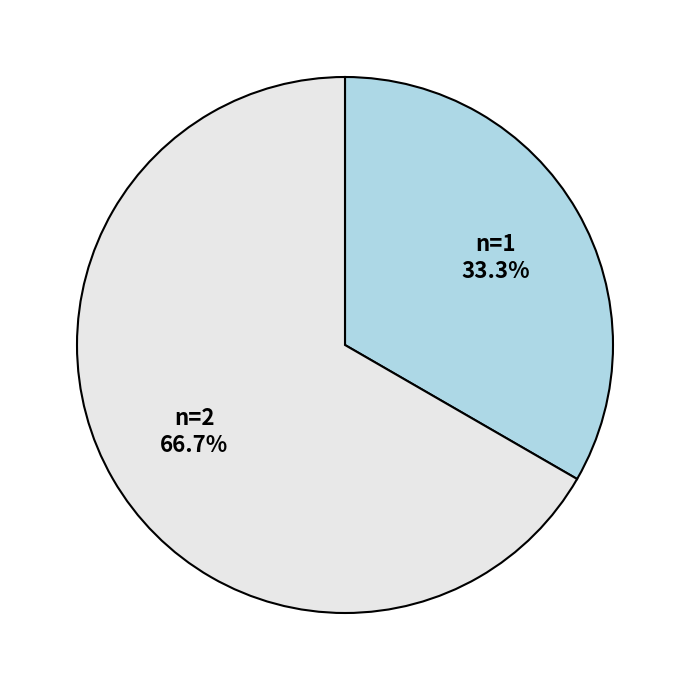

How many segments does this pie chart have?

2